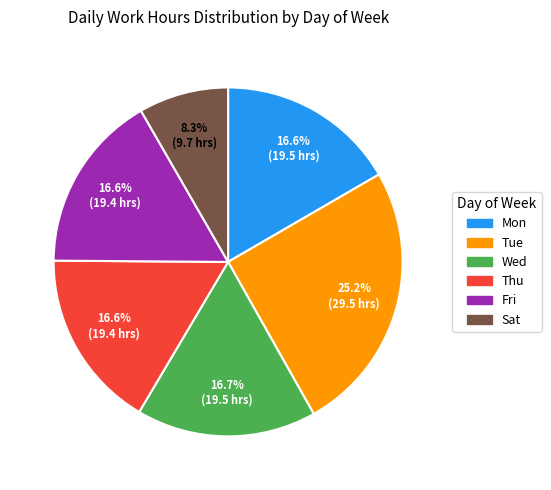

Which has a higher value, Tue or Mon?

Tue